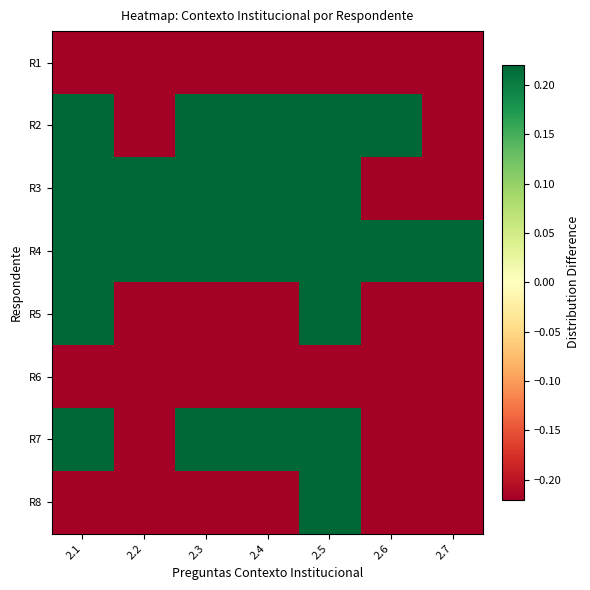

Which series has the largest range (max minus min)?

R5